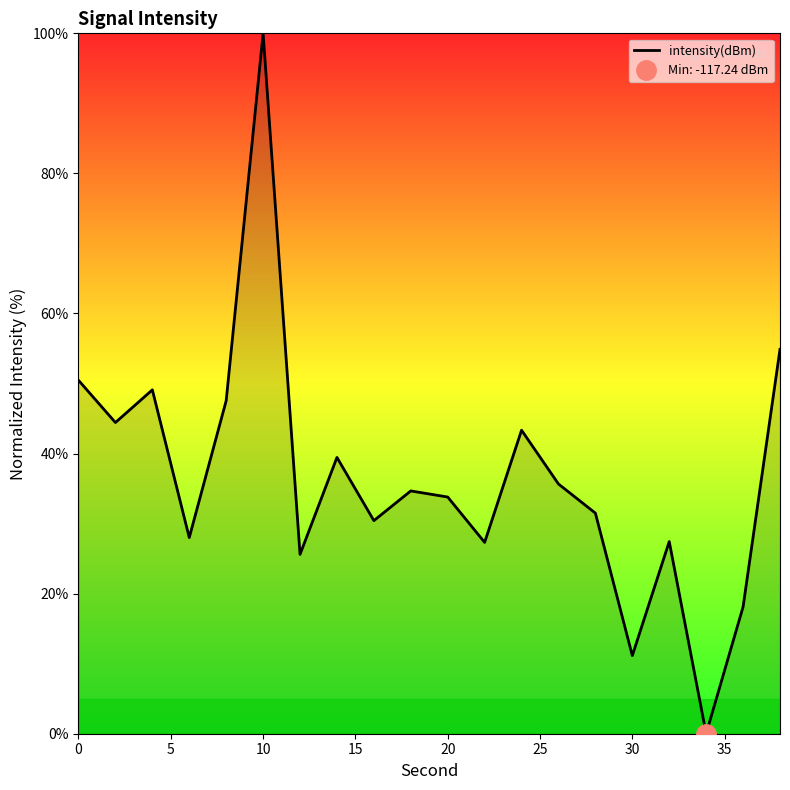

What is the highest value of the intensity(dBm) series?

100.0